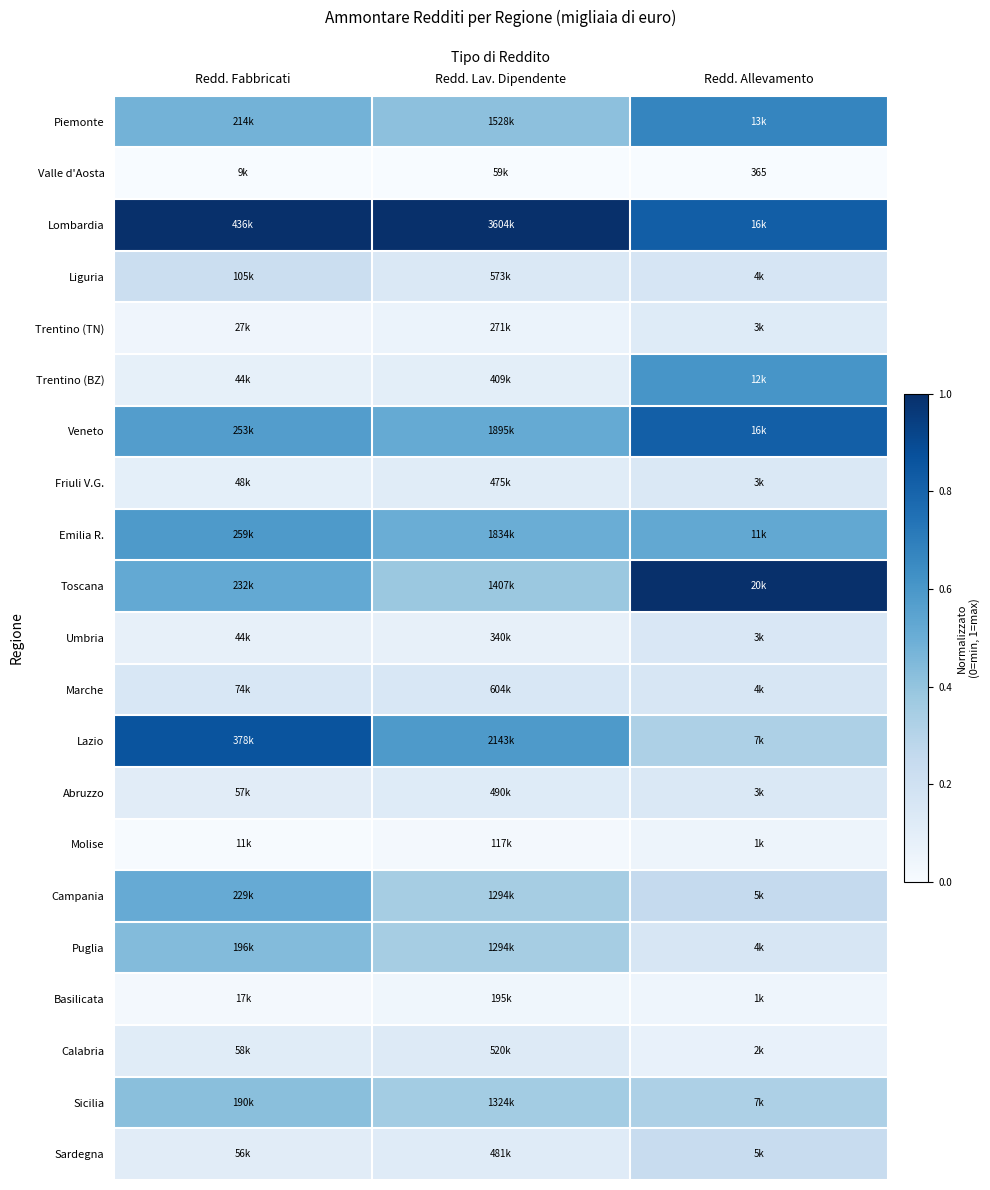

True or false: Trentino (BZ) has a value of 0.3 at Redd. Allevamento.

False